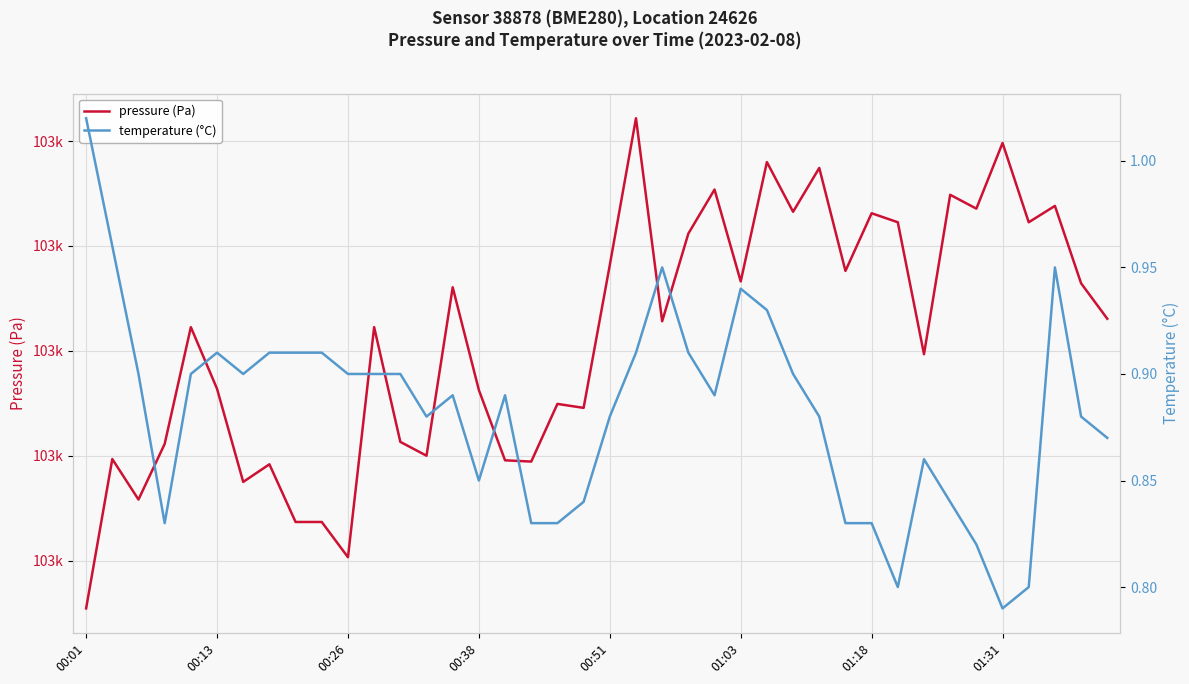

At which category is the sum across all series the highest?

21